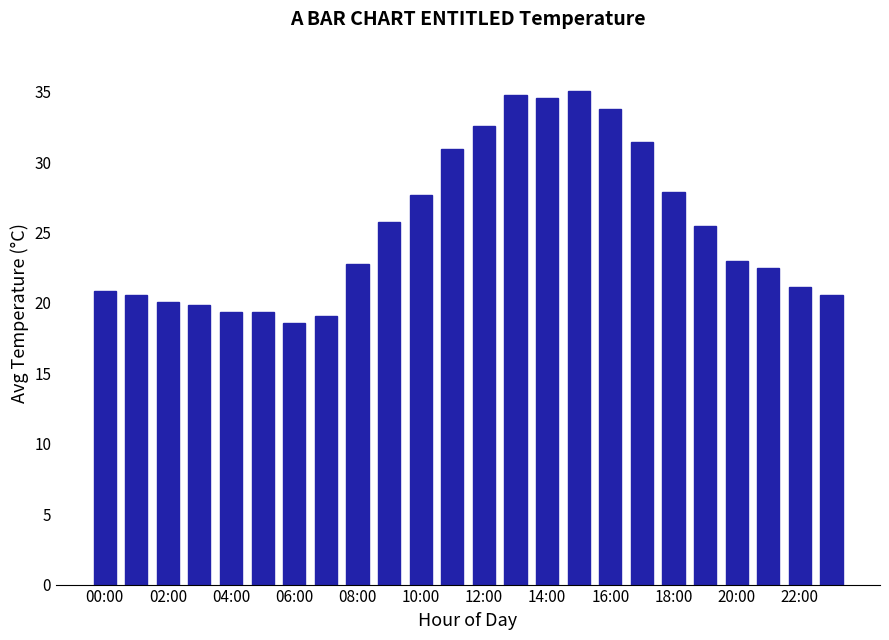

What is the smallest value displayed?

18.6